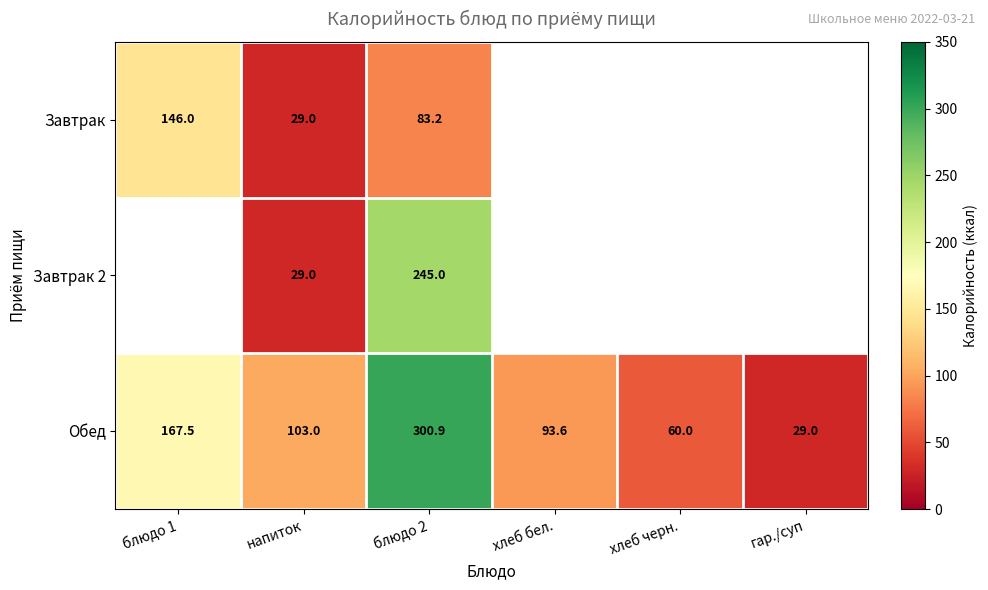

At which label does Обед reach its peak?

блюдо 2